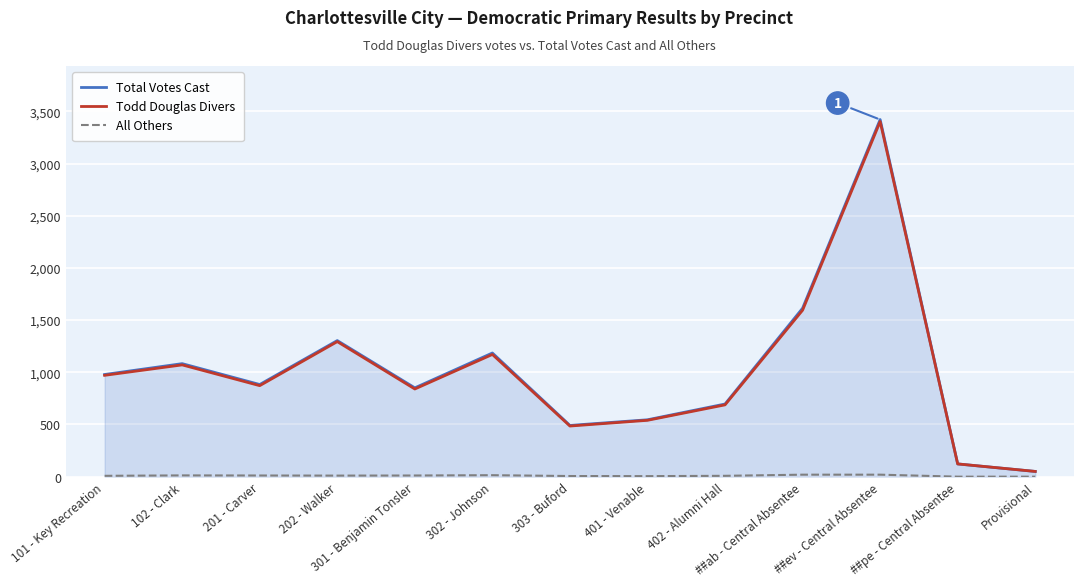

Which series changed the most between ##ab - Central Absentee and ##pe - Central Absentee?

Total Votes Cast